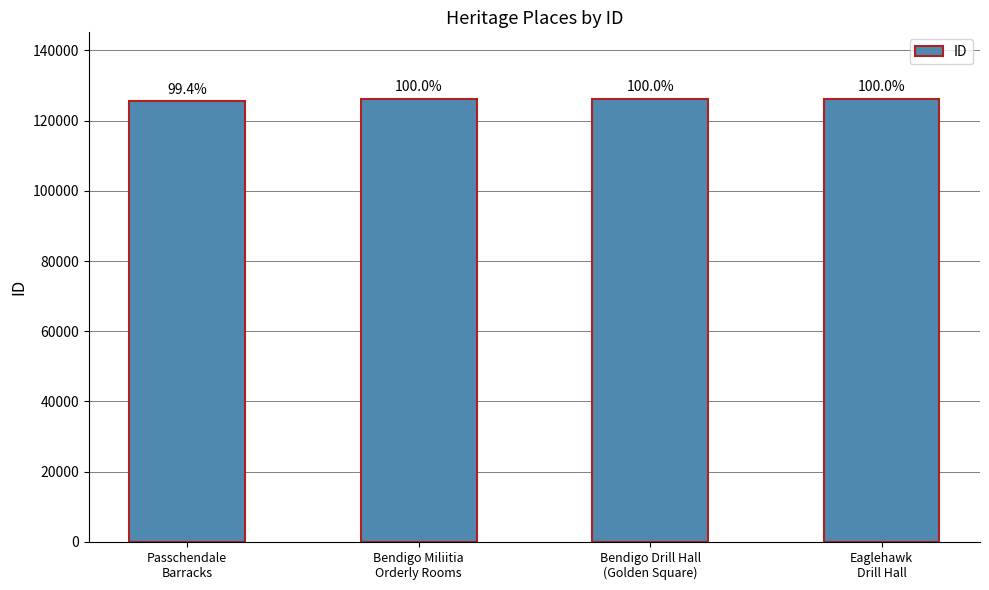

Reading right to left, what are all the values shown in this chart?

Eaglehawk
Drill Hall=126194	Bendigo Drill Hall
(Golden Square)=126187	Bendigo Miliitia
Orderly Rooms=126163	Passchendale
Barracks=125436